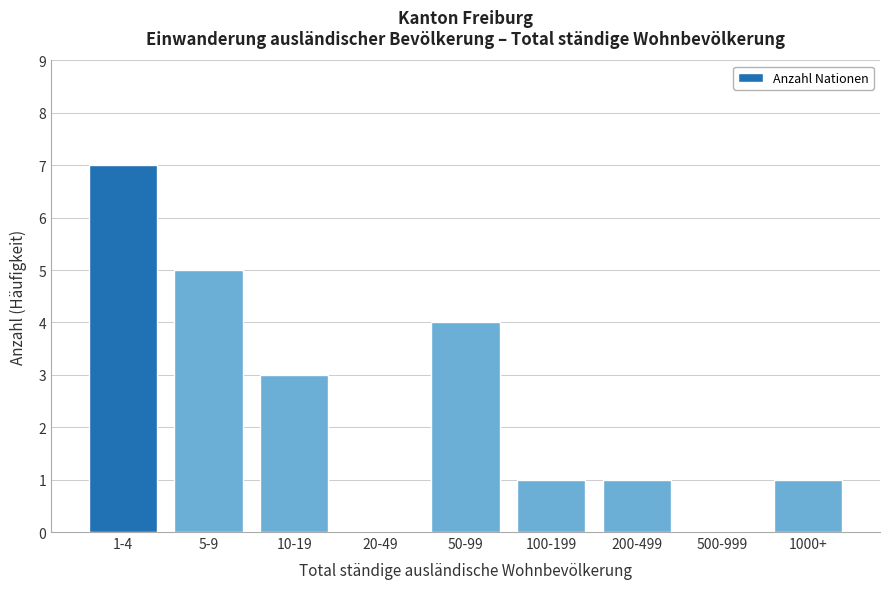

Reading left to right, what are all the values shown in this chart?

1-4=7	5-9=5	10-19=3	20-49=0	50-99=4	100-199=1	200-499=1	500-999=0	1000+=1